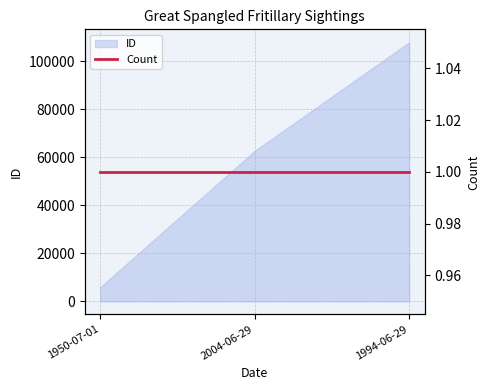

Where does the data first go above 62651?

1994-06-29